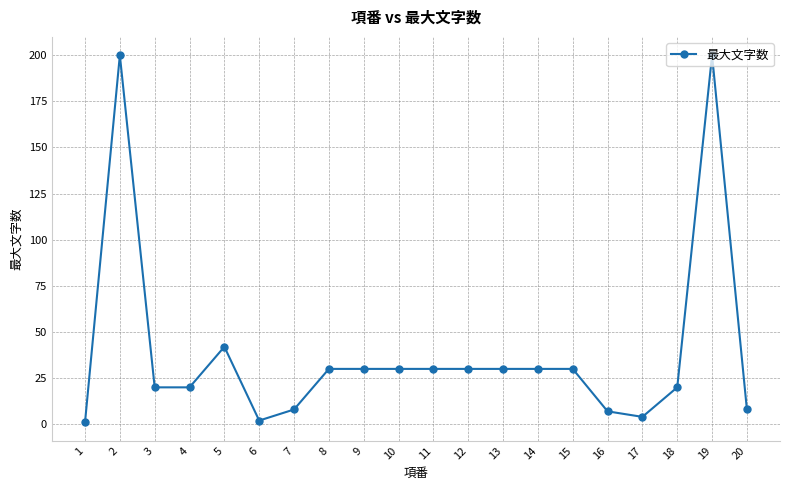

What is the difference between the values at 7 and 13?

22